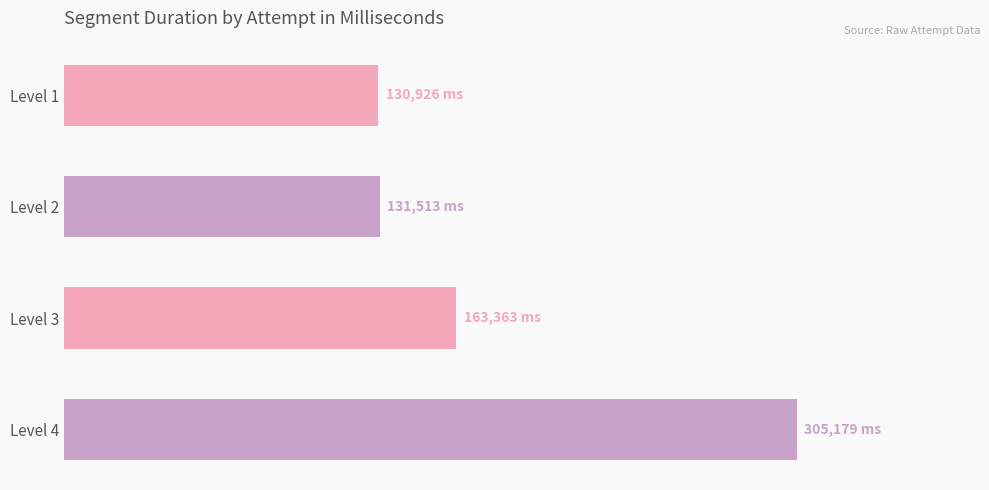

What is the sum of all values?

730981.4